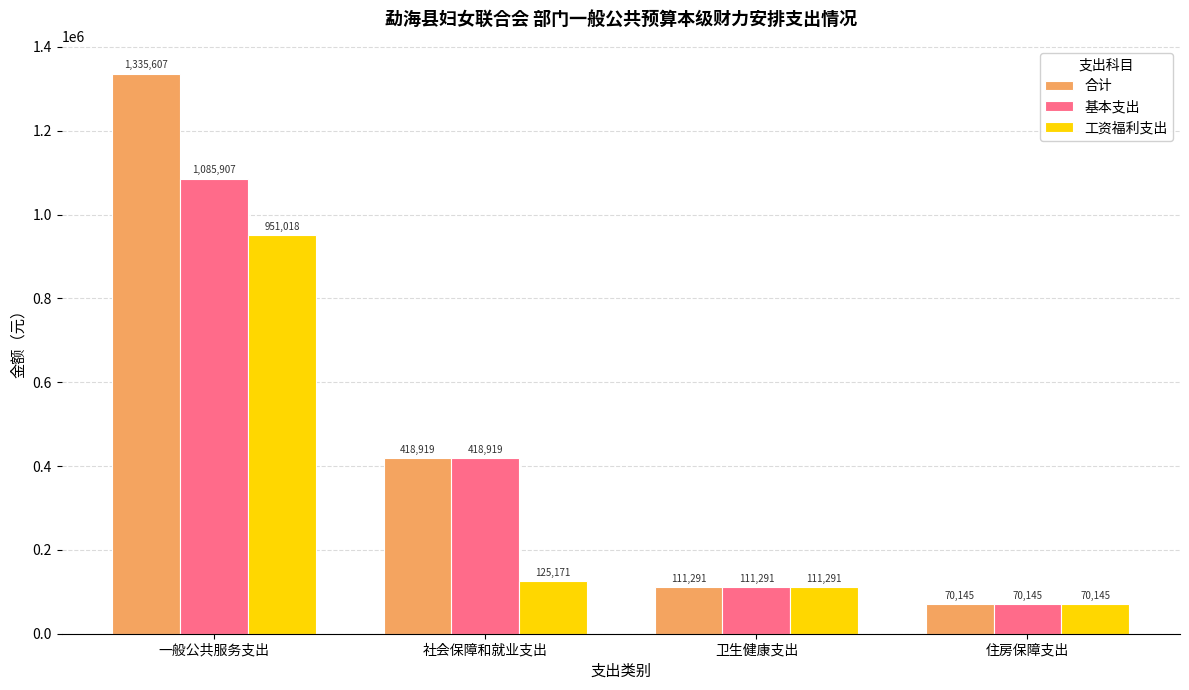

Which category has the highest value in the 基本支出 series?

一般公共服务支出